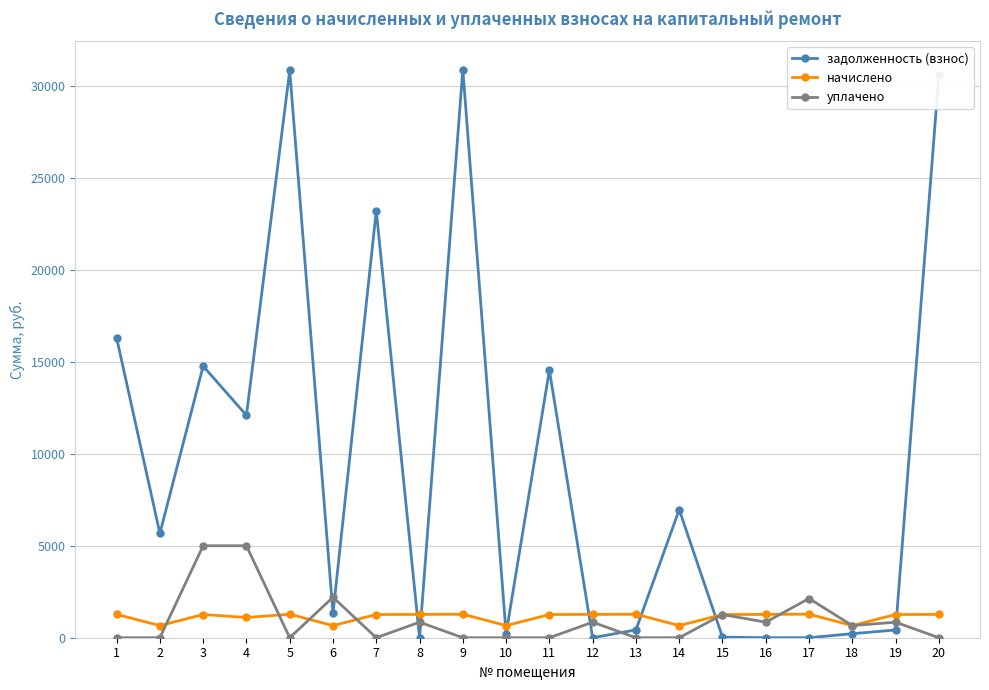

The value of уплачено at 10 is 1666.6. True or false?

False